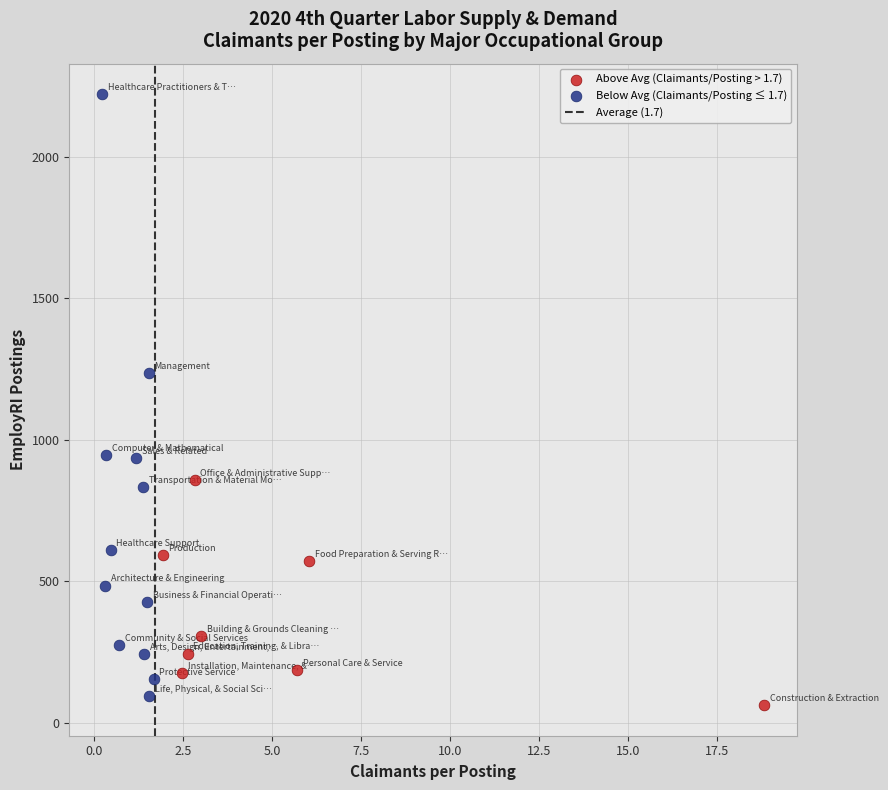

Which series reaches the maximum Y coordinate?

Below Avg (Claimants/Posting ≤ 1.7)